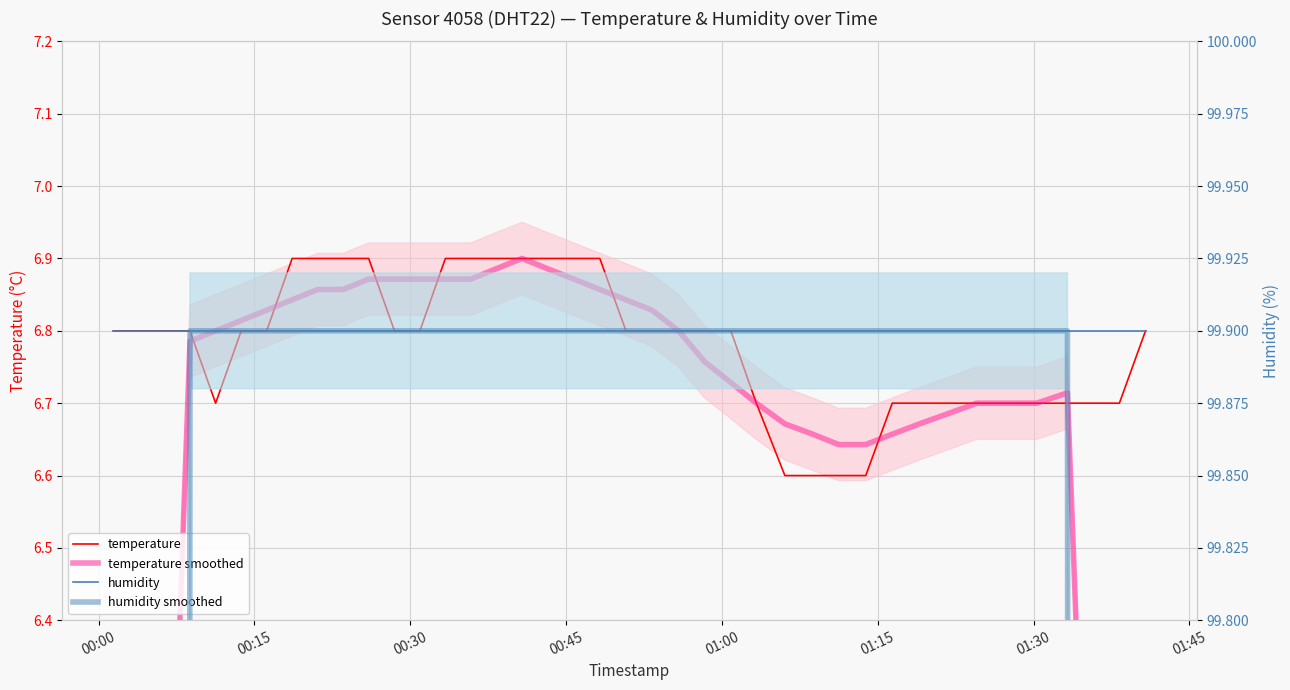

True or false: temperature and humidity intersect in this chart.

False